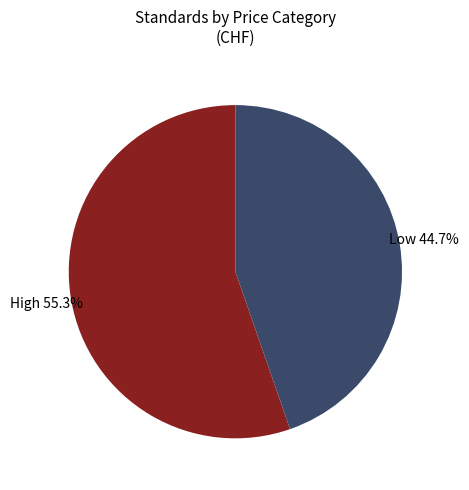

Does any single category account for the majority?

Yes